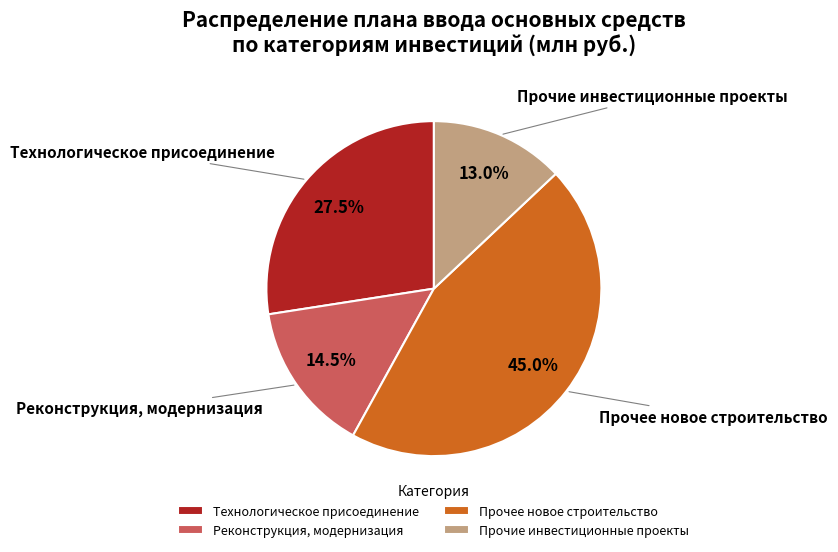

Is there any slice that represents more than half of the pie?

No